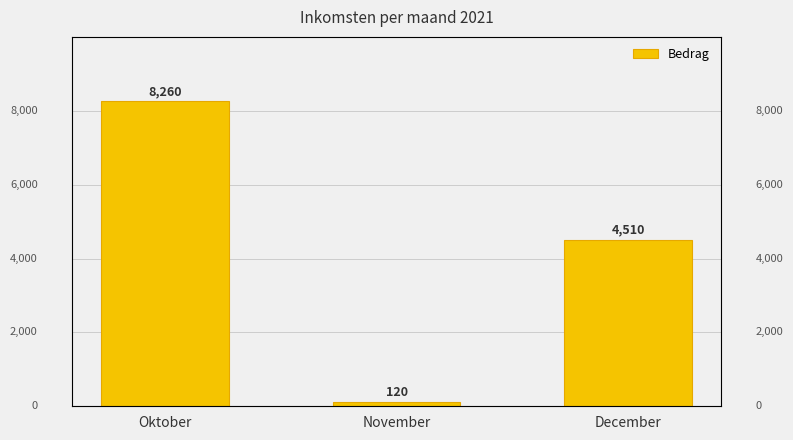

How many bars are there in total?

3